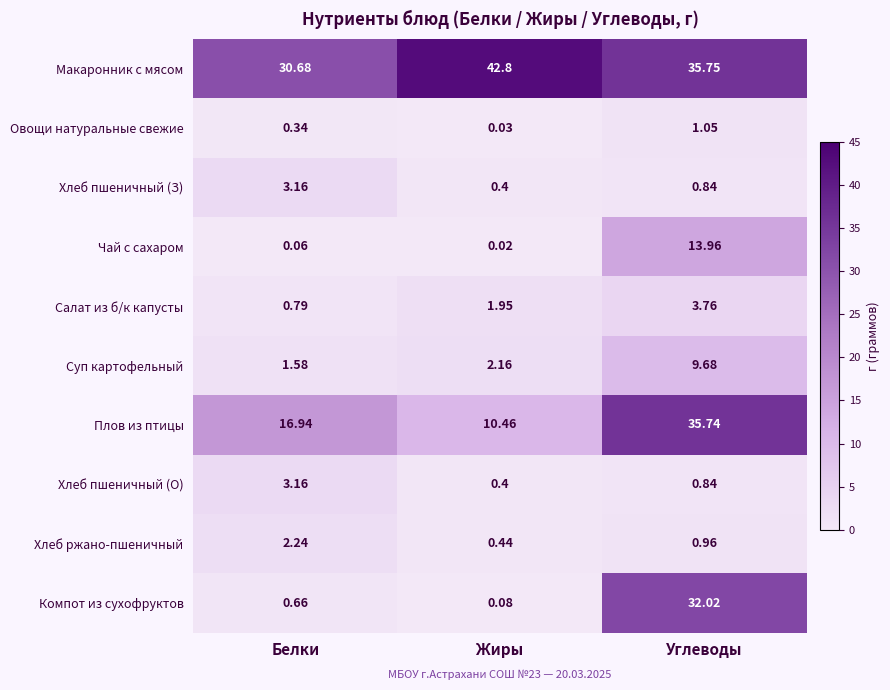

Which series has the largest range (max minus min)?

Компот из сухофруктов